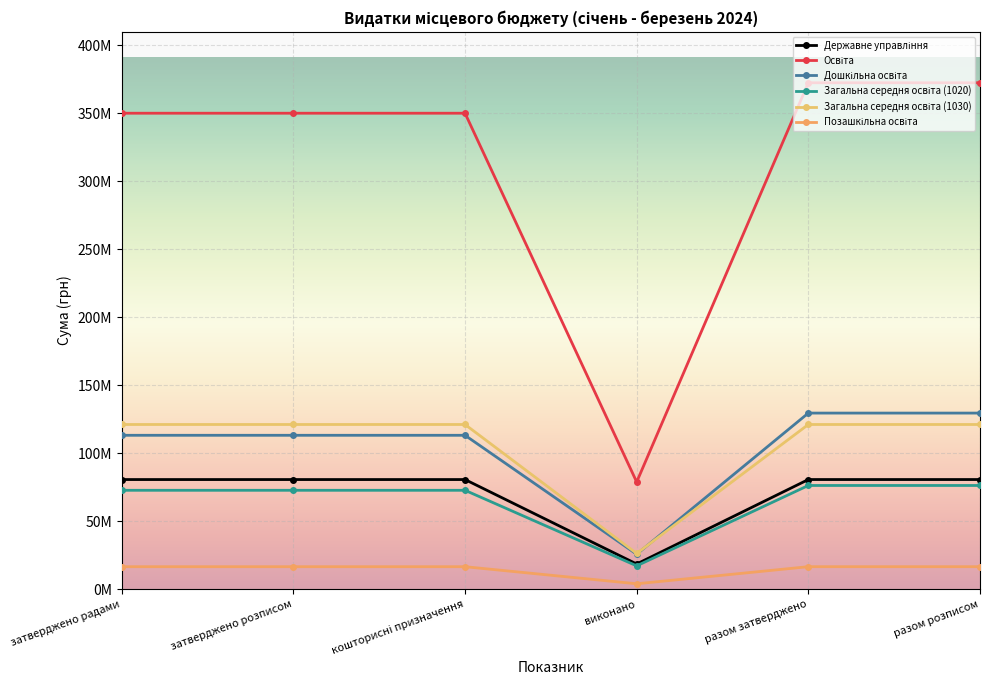

Is this an area chart (filled region under the line)?

No